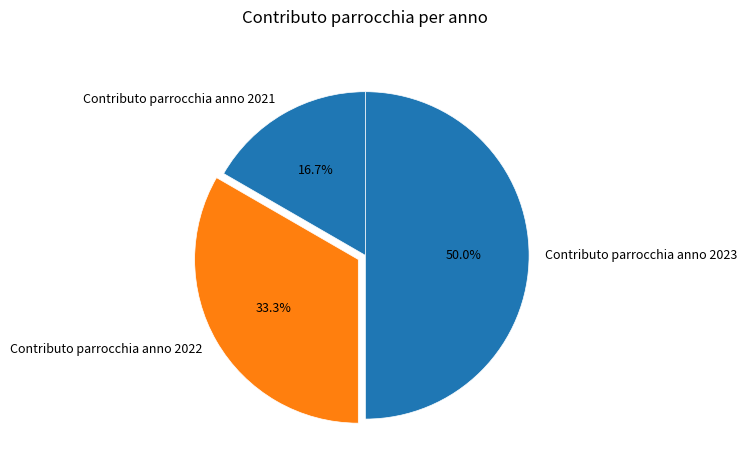

Approximately how many times larger is the value at Contributo parrocchia anno 2022 compared to Contributo parrocchia anno 2023?

0.7